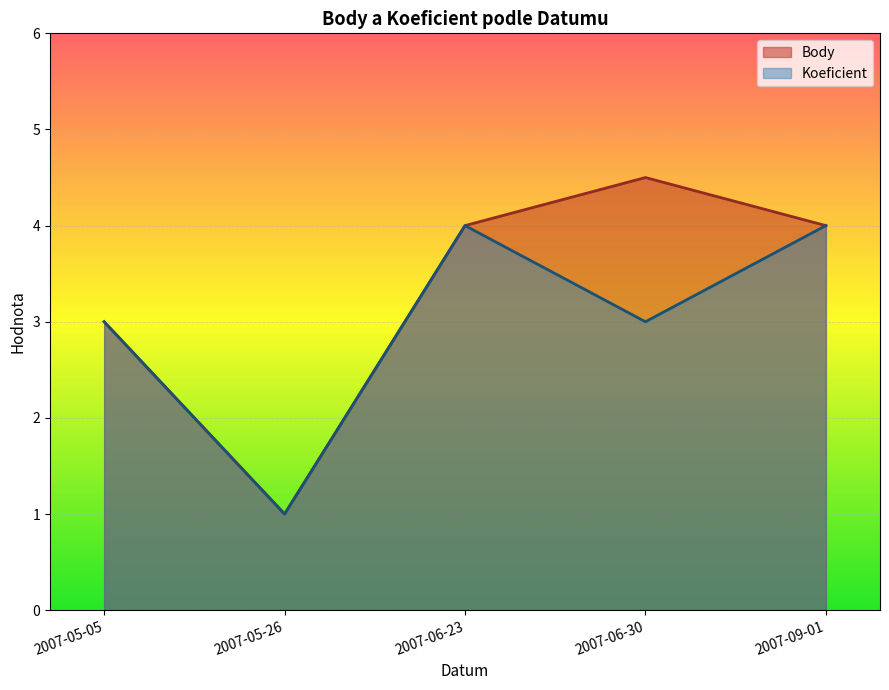

Rank the series by their average value, from lowest to highest.

Koeficient, Body